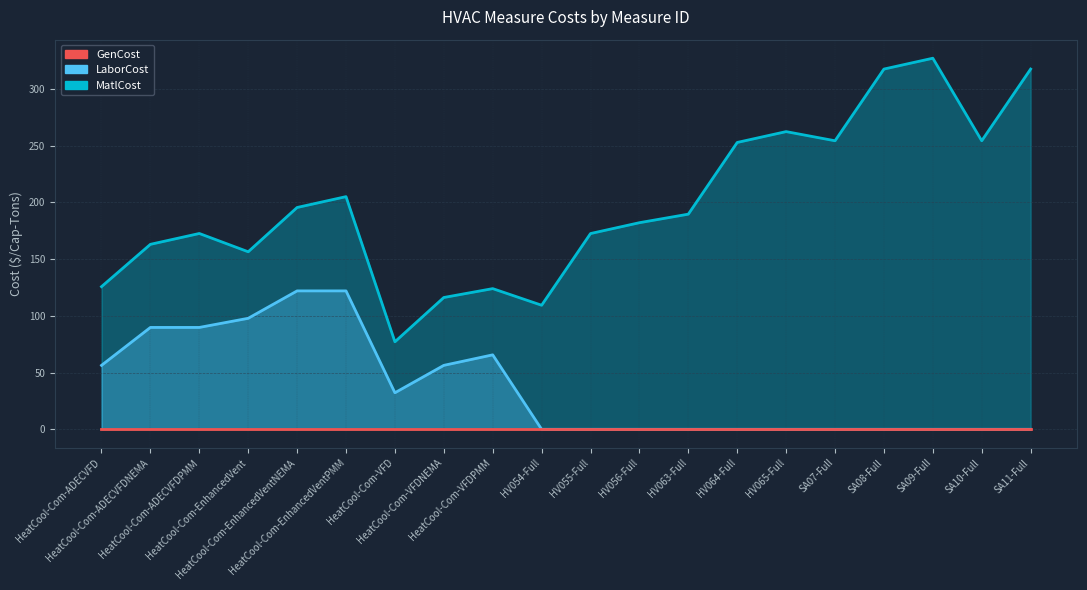

True or false: LaborCost has a value of 0.0 at SA07-Full.

True